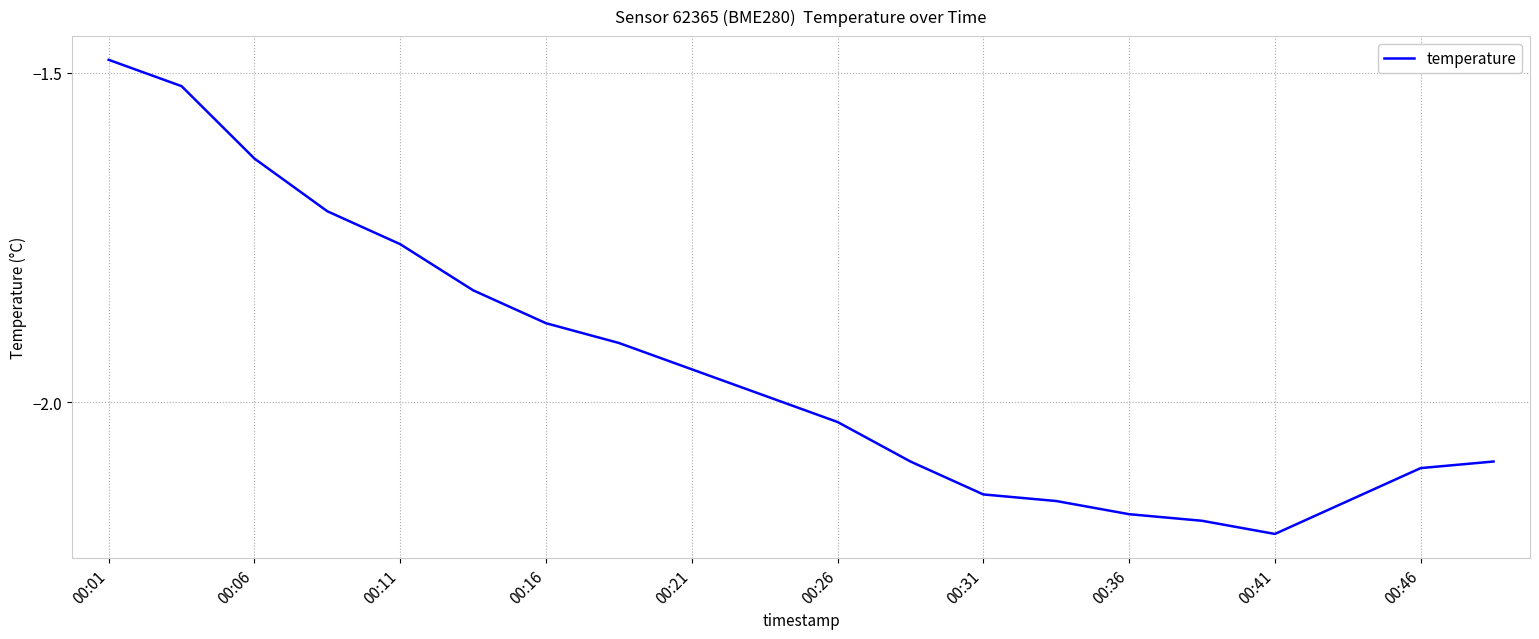

Does the chart have visible grid lines?

Yes